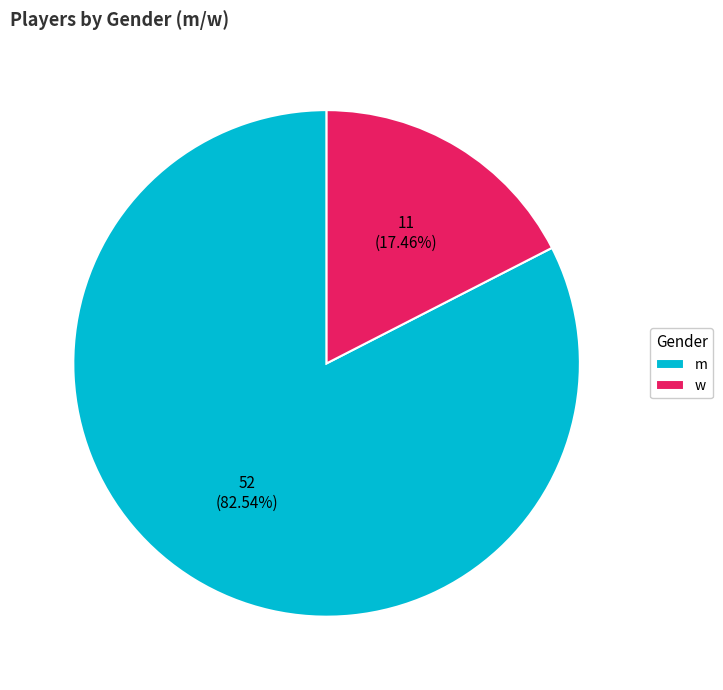

True or false: w accounts for 5% of the total.

False